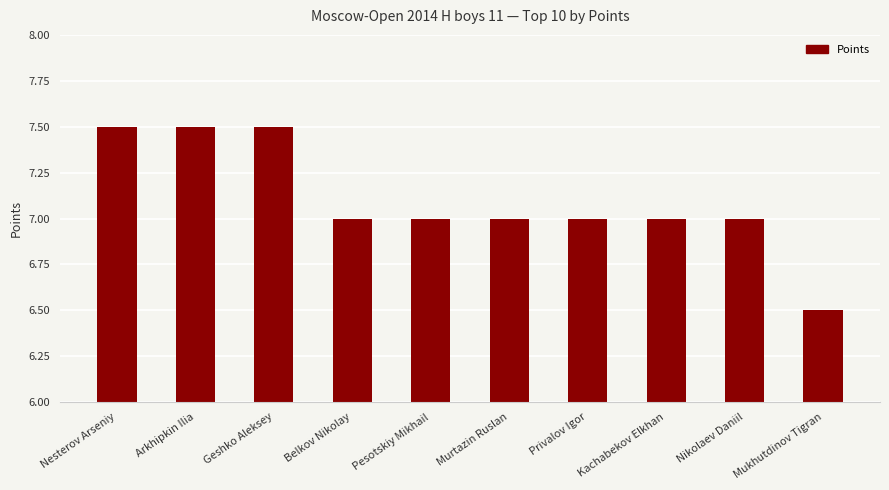

The value at Mukhutdinov Tigran is 6.5. True or false?

True